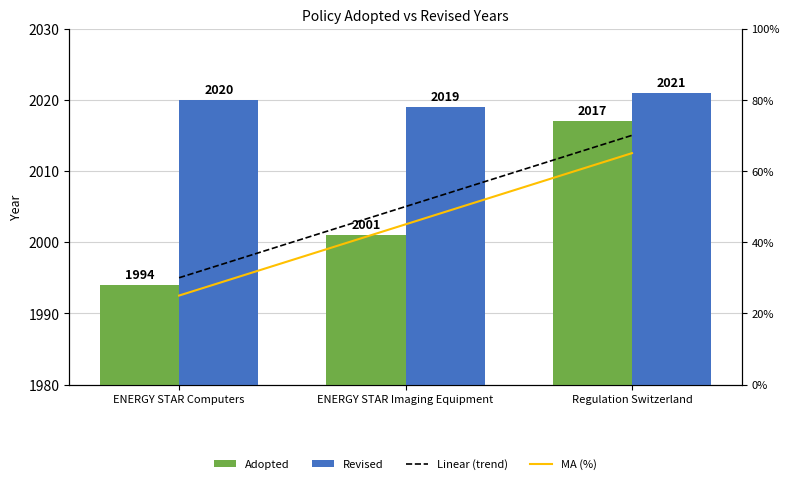

Rank the series at ENERGY STAR Computers from lowest to highest value.

MA (%), Linear (trend), Adopted, Revised